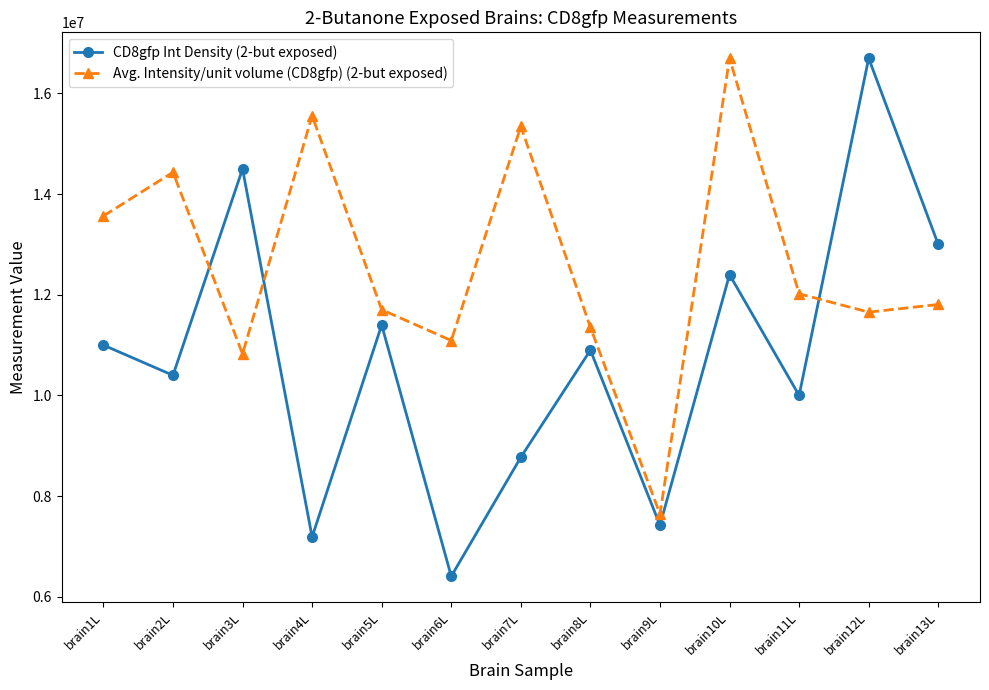

What is the value of the Avg. Intensity/unit volume (CD8gfp) (2-but exposed) point at the 7th from the left?

15344899.6